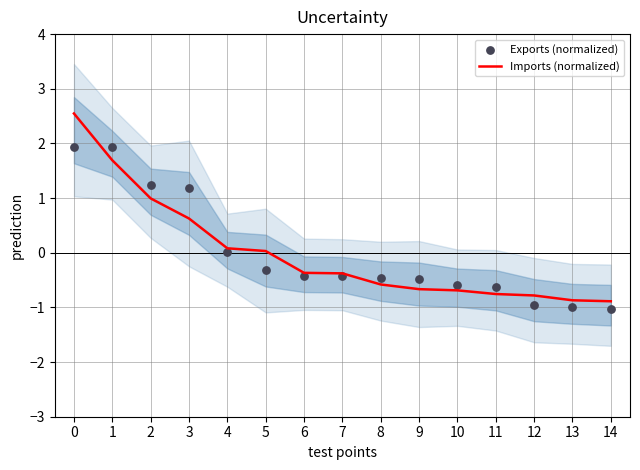

Which series has the largest total across all categories?

Imports (normalized)